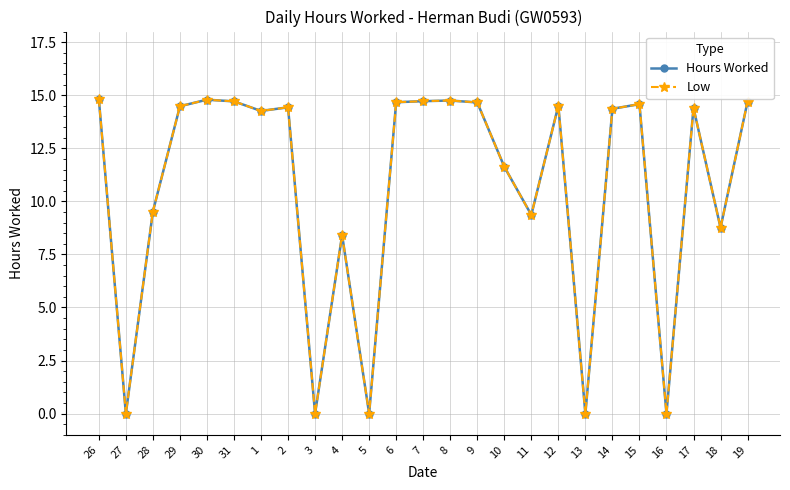

Is the value of Low at 27 greater than the value of Hours Worked at 12?

No